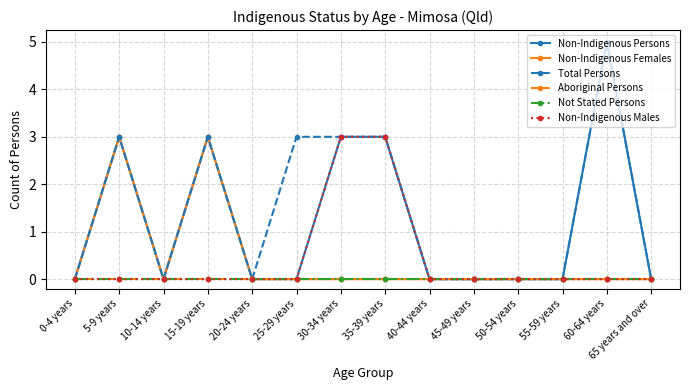

True or false: Total Persons and Aboriginal Persons cross at least once.

False